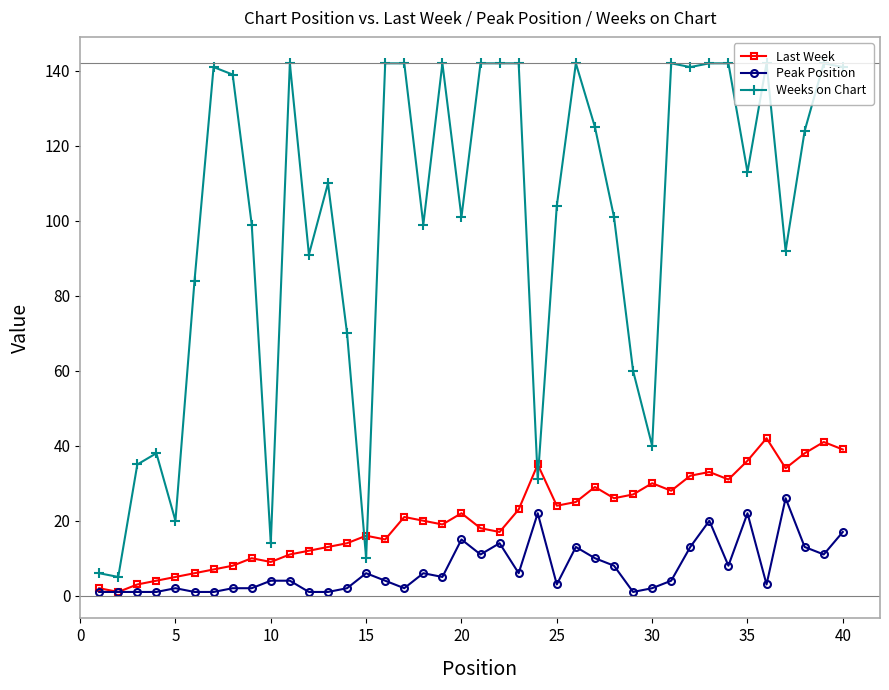

What is the lowest value of the Weeks on Chart series?

5